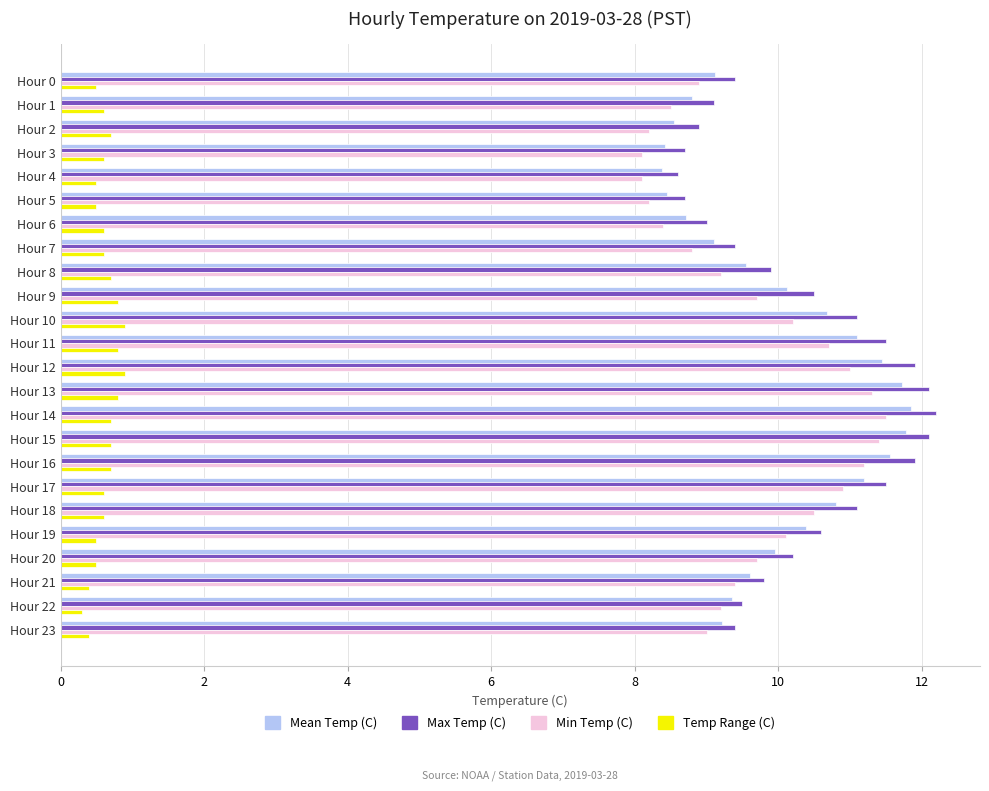

Between Hour 19 and Hour 22, which series saw the biggest shift?

Max Temp (C)